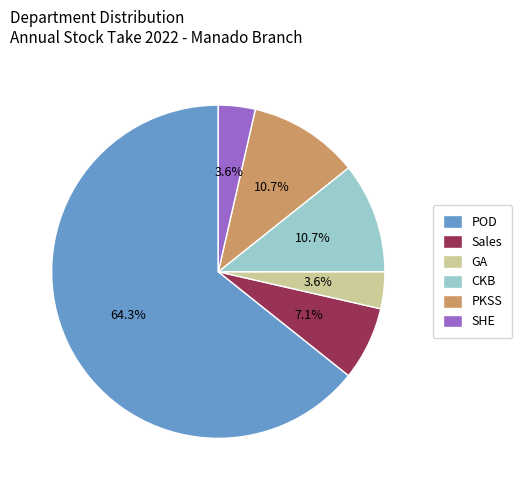

Is there a majority slice in this chart?

Yes